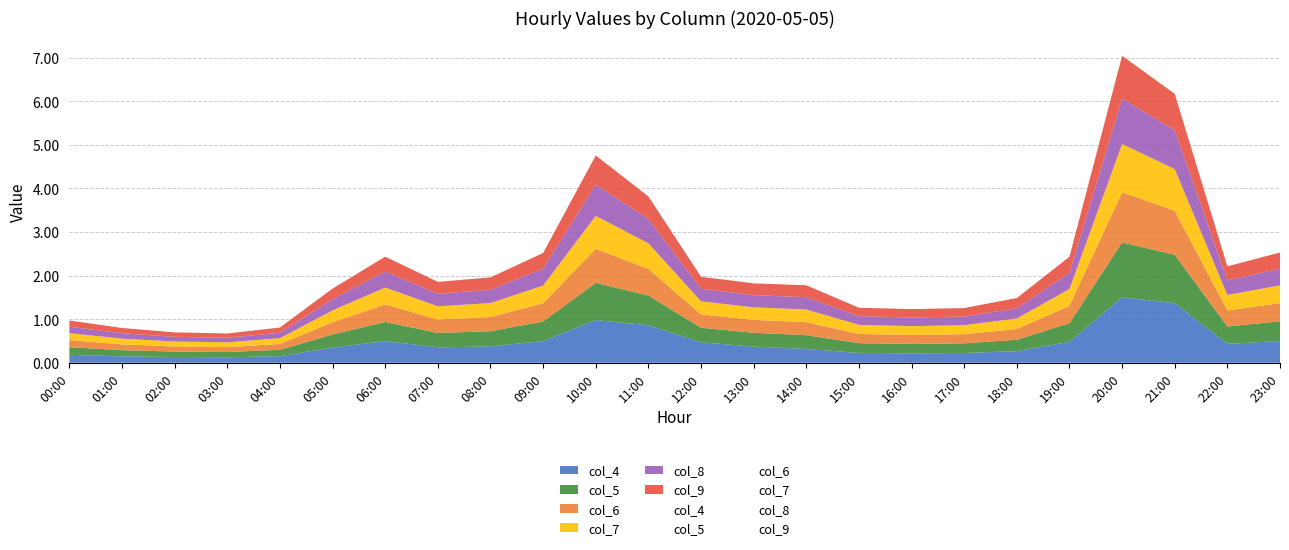

In col_9, how many points are lower than both neighbors (excluding endpoints)?

5